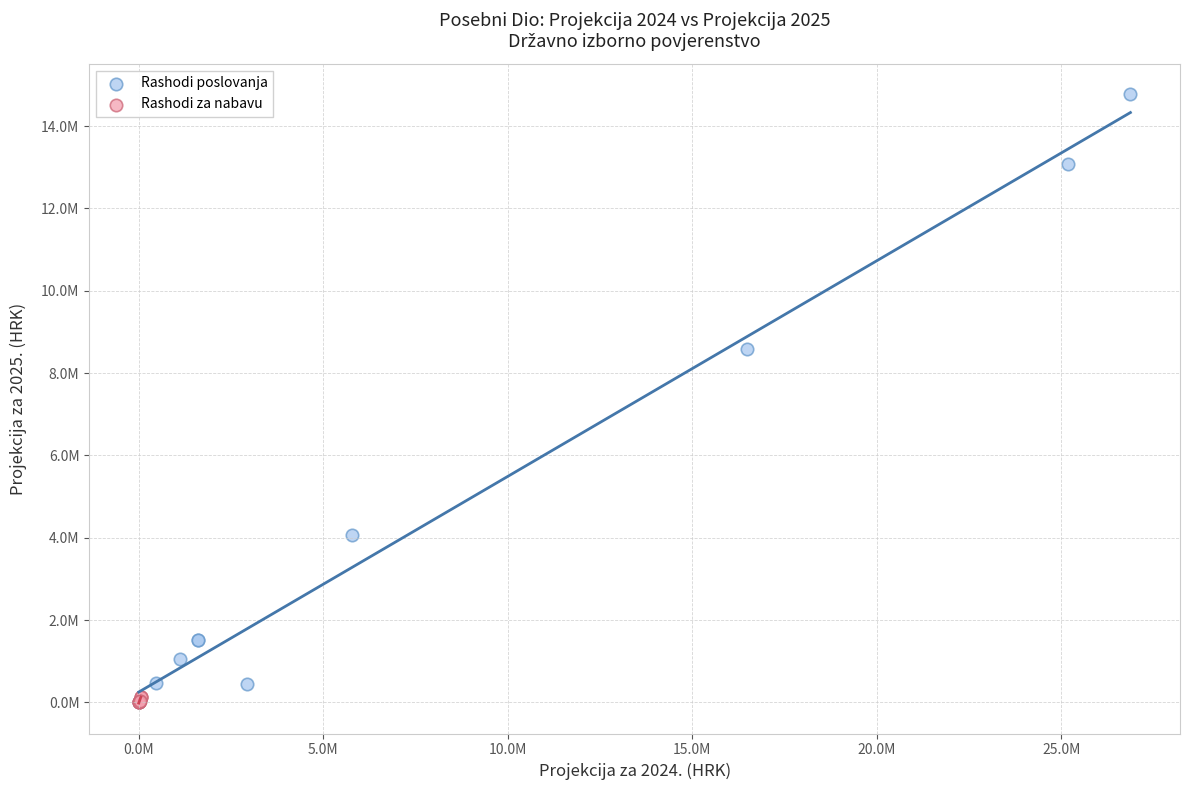

What are all the series names shown in the legend?

Rashodi poslovanja, Rashodi za nabavu